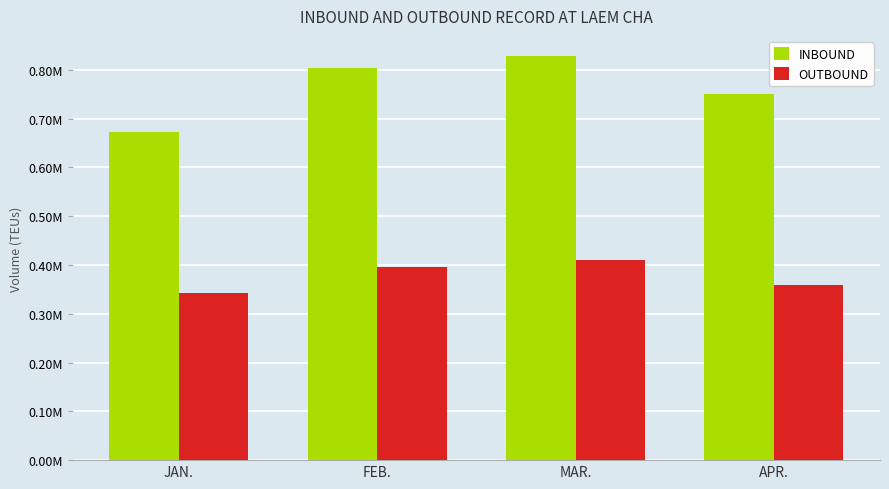

Between JAN. and APR., which series saw the biggest shift?

INBOUND